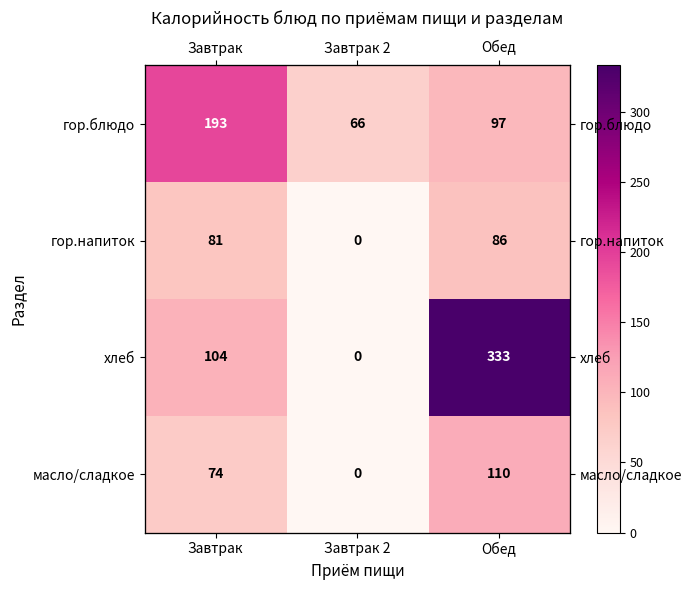

At which category does the chart reach its peak across all series?

Обед